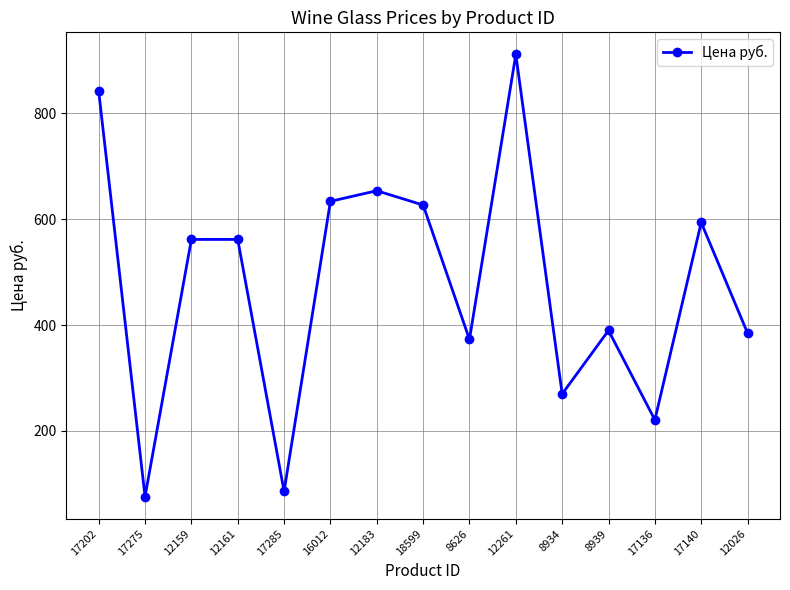

What is the difference between the values at 18599 and 12161?

65.0